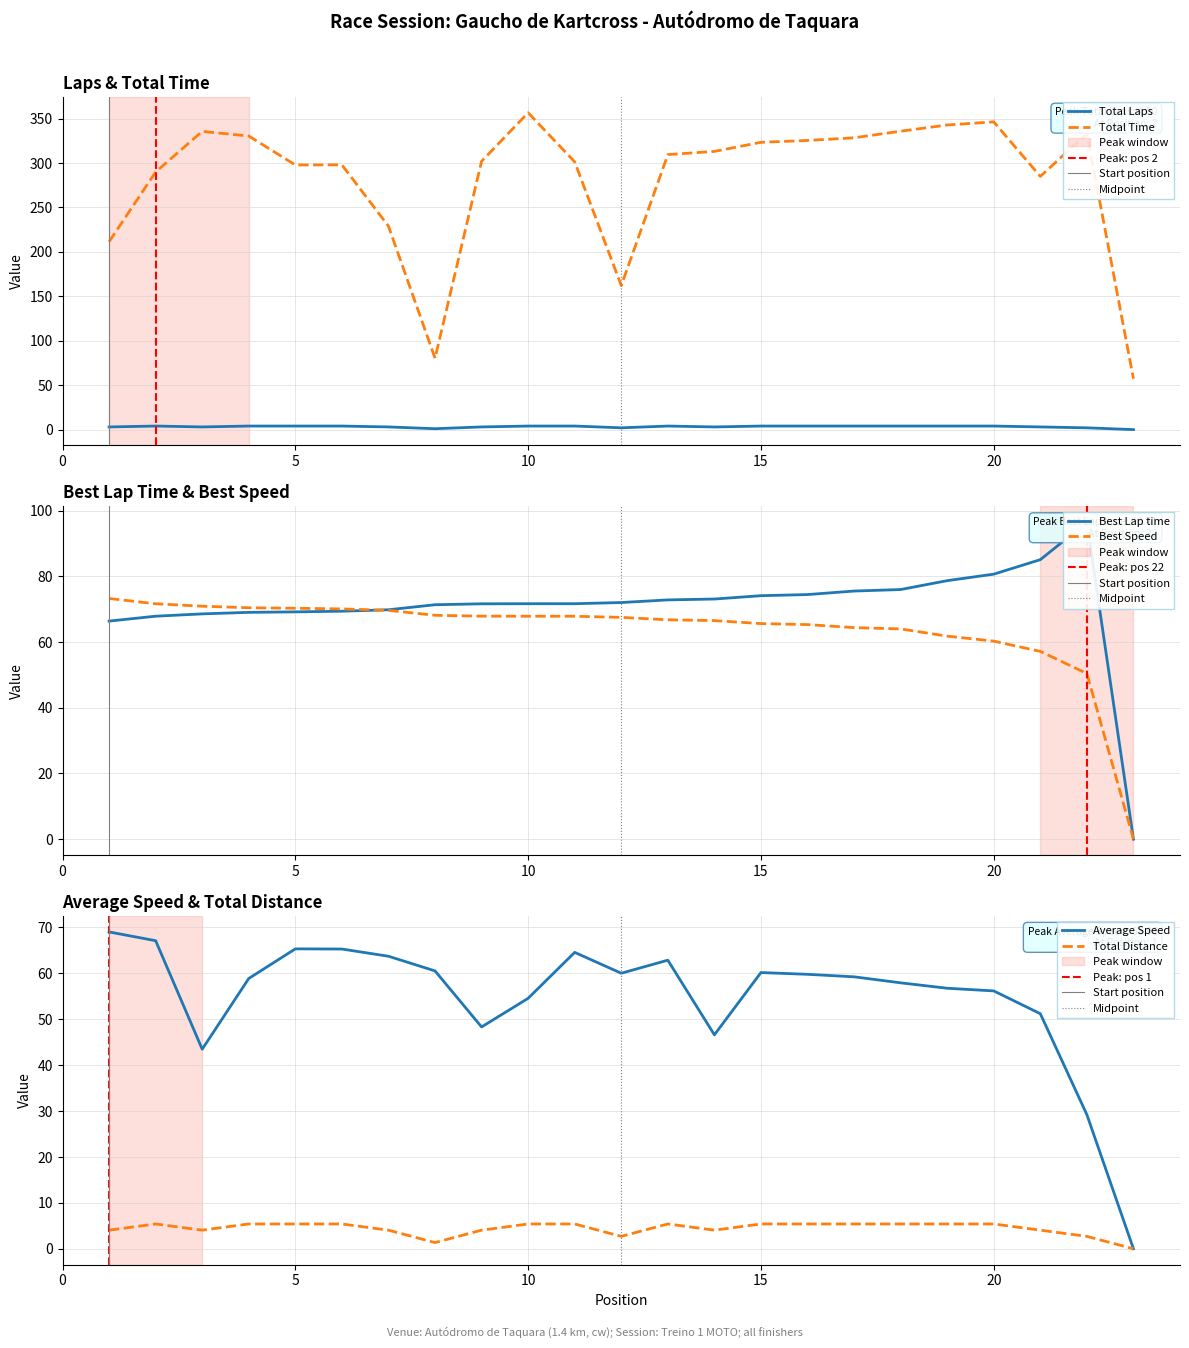

How many data points in Total Laps are less than 4?

10